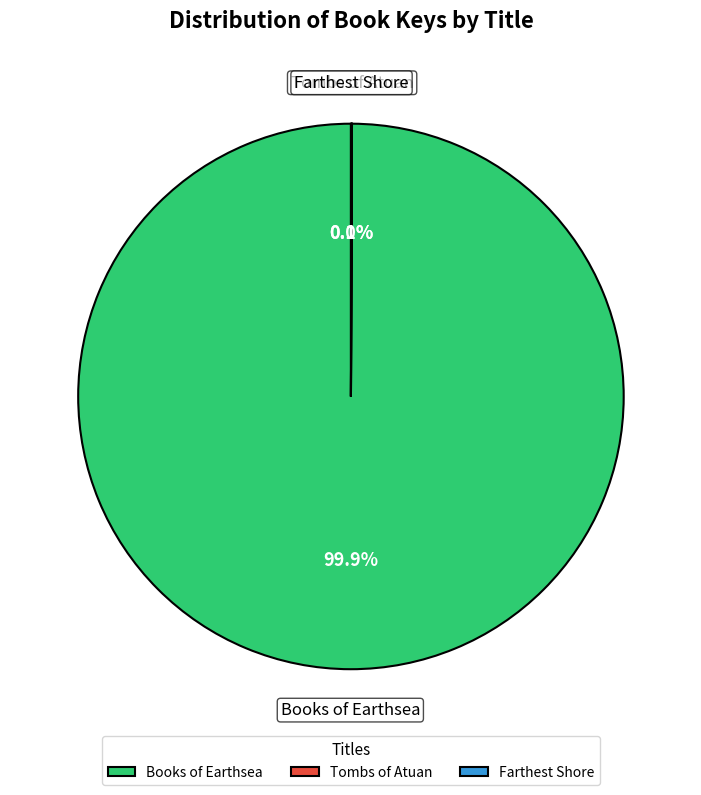

What percentage is NOT represented by Books of Earthsea?

0.1%